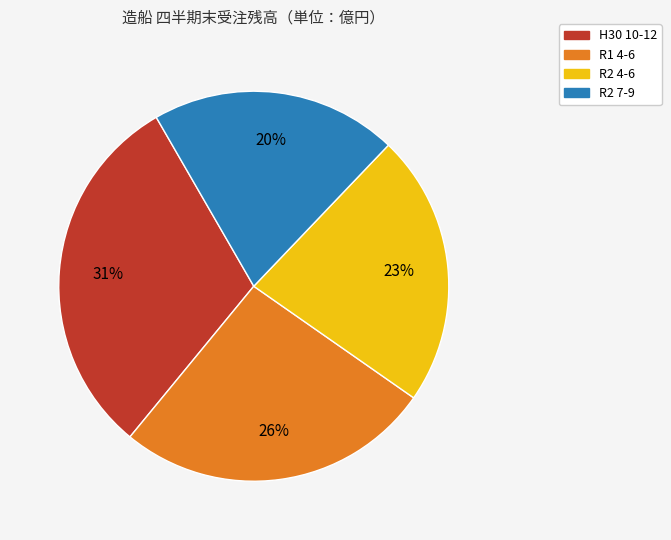

To the nearest percent, what is the average slice percentage?

25%